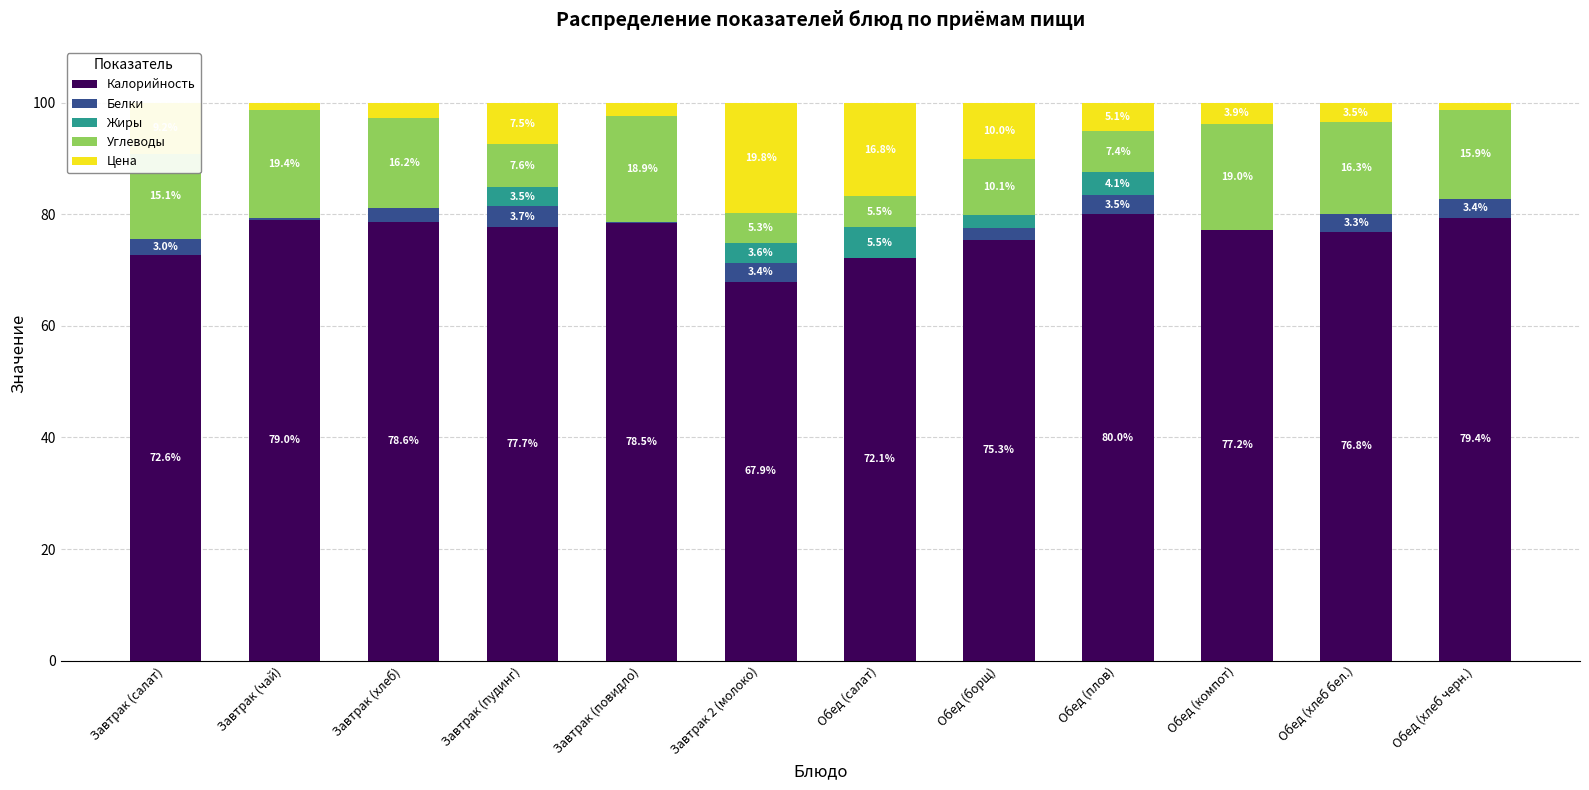

At which label is Калорийность closest to 73?

Завтрак (салат)